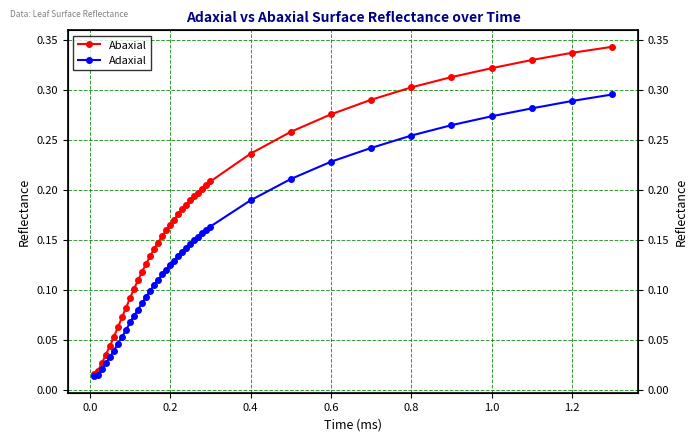

True or false: Abaxial and Adaxial intersect in this chart.

False